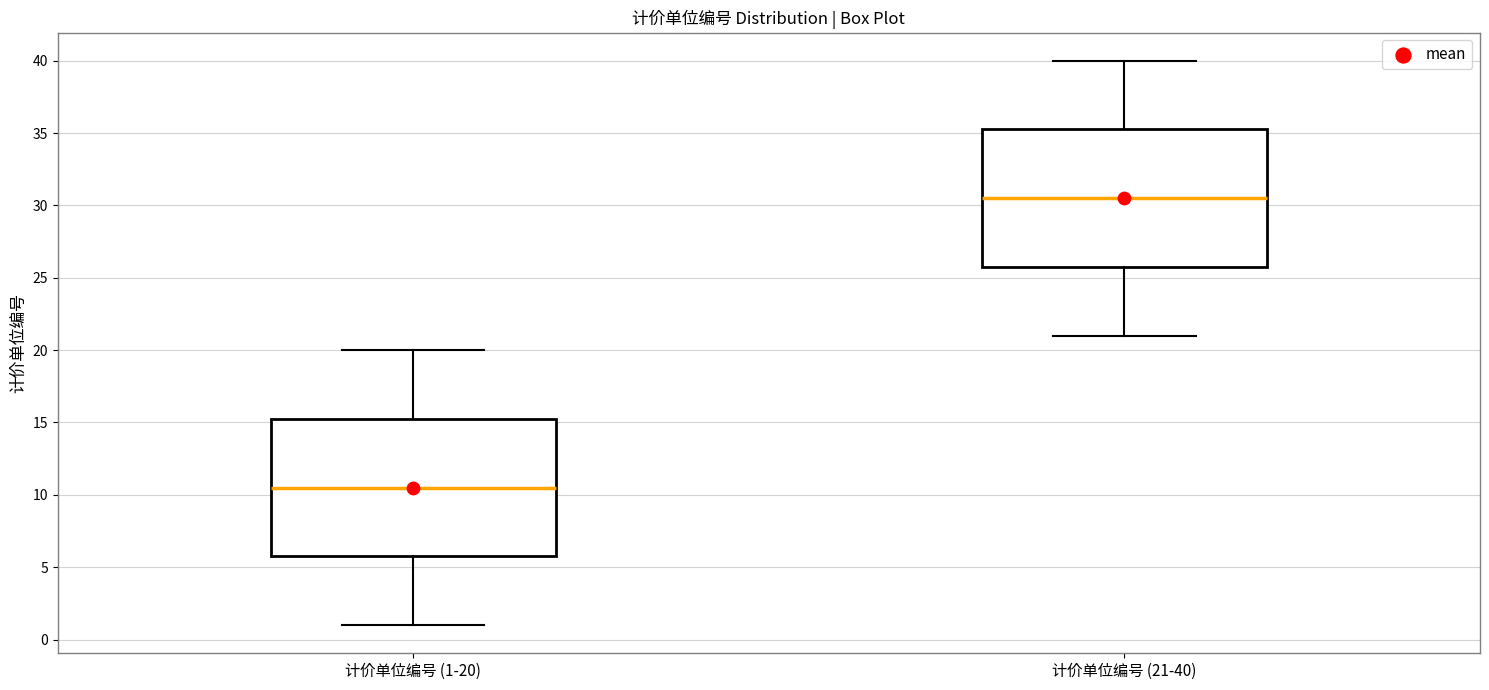

Reading left to right, read every box against the y-axis: the position of its median line, the range the box covers, and the ends of its whiskers. The values are not printed on the chart, so give them approximately, as read against the axis.

计价单位编号 (1-20): median 10.5, box 6.0 to 15.5, whiskers 1.0 to 20.0
计价单位编号 (21-40): median 30.5, box 26.0 to 35.5, whiskers 21.0 to 40.0